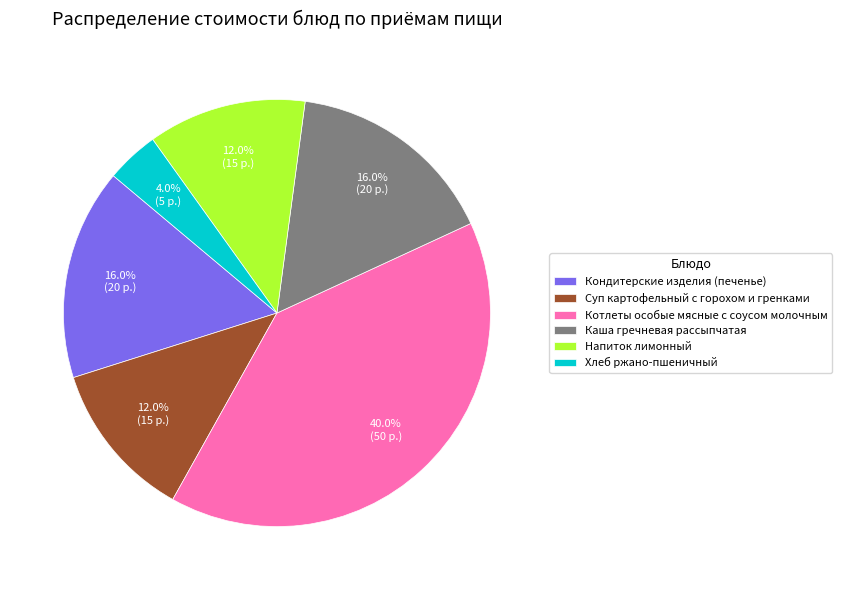

Count the number of slices in the pie.

6